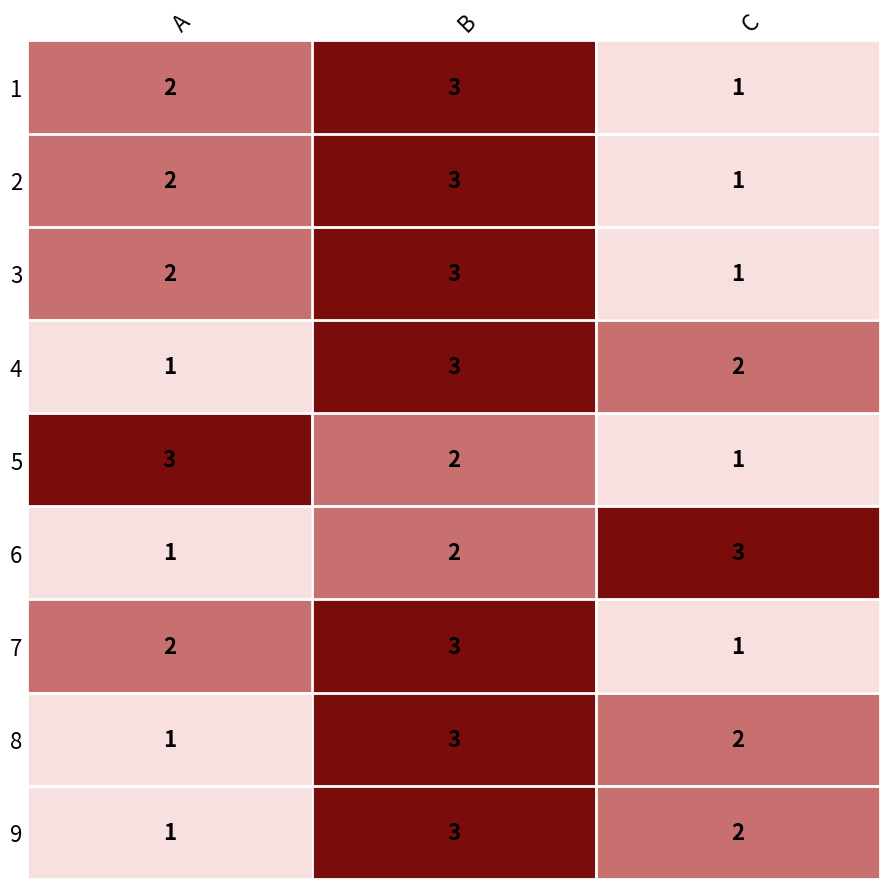

What is the maximum value shown in the chart?

3